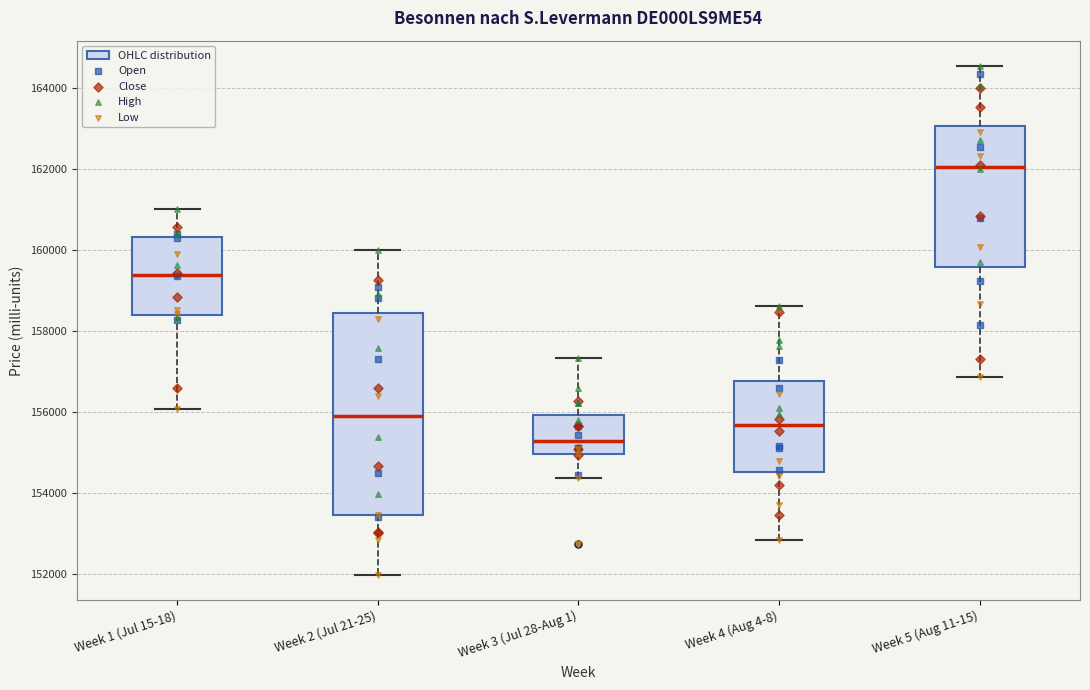

Comparing the boxes themselves (not the whiskers), which one is the tallest?

Week 2 (Jul 21-25)